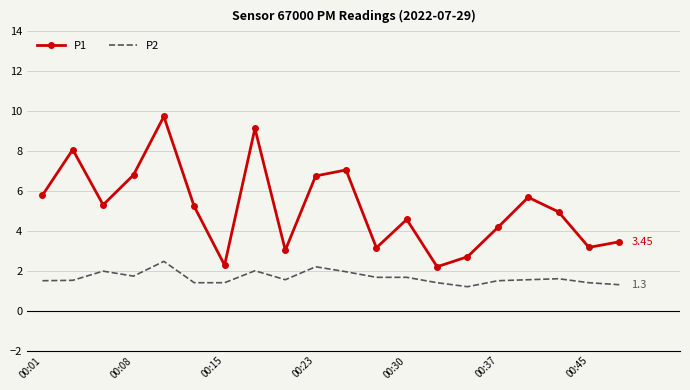

True or false: P2 and P1 intersect in this chart.

False